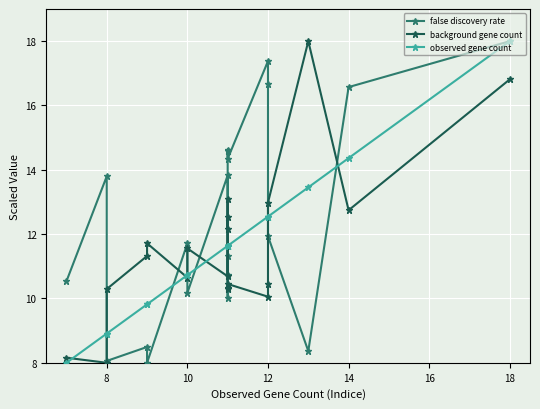

True or false: false discovery rate and background gene count intersect in this chart.

True